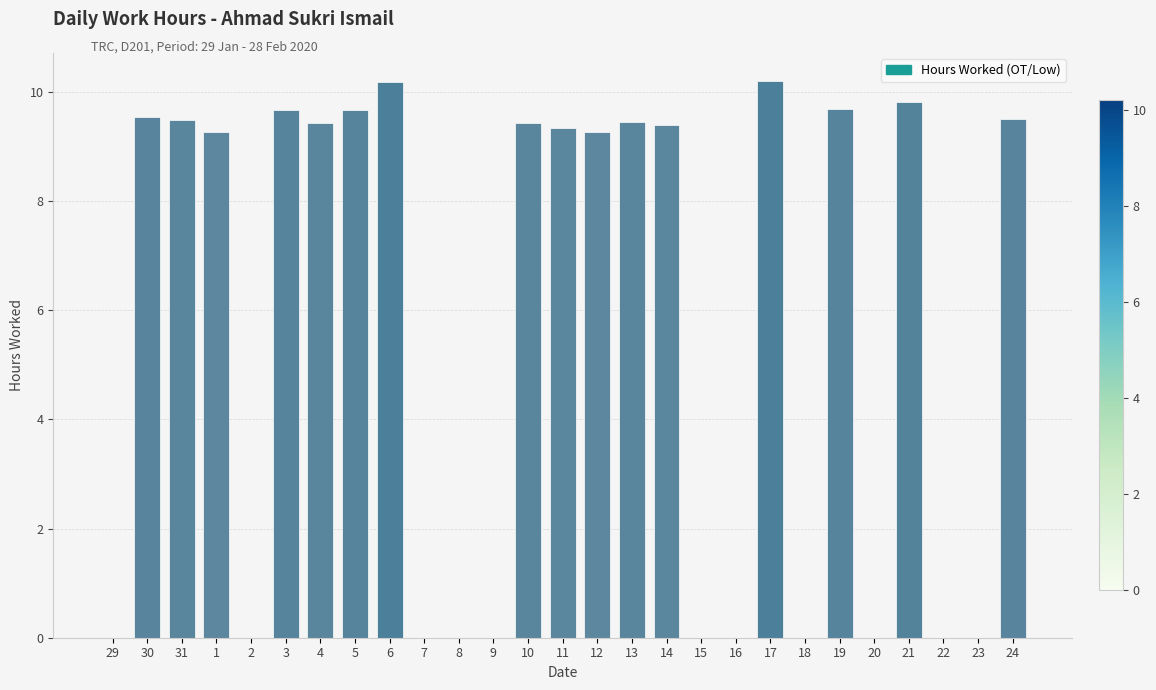

The value at 1 is 9.3. True or false?

True